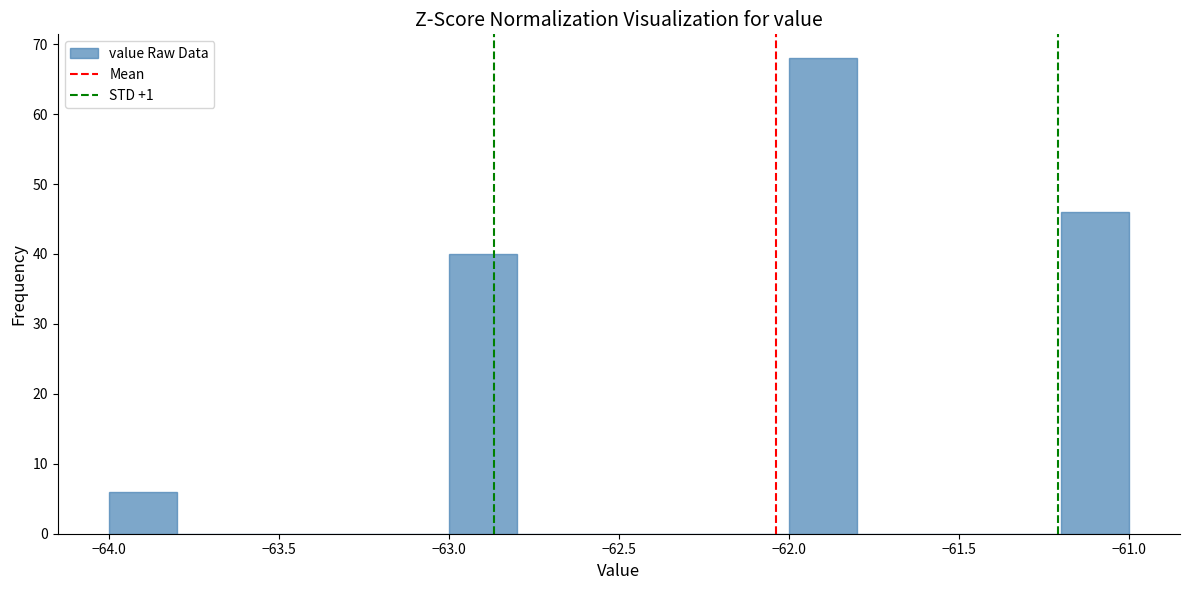

Reading left to right, transcribe this chart: for each bar, give the range it covers on the x-axis and its height. The values are not printed on the chart, so give them approximately, as read against the axis.

-64.0 to -63.8: 6
-63.8 to -63.6: 0
-63.6 to -63.4: 0
-63.4 to -63.2: 0
-63.2 to -63.0: 0
-63.0 to -62.8: 40
-62.8 to -62.6: 0
-62.6 to -62.4: 0
-62.4 to -62.2: 0
-62.2 to -62.0: 0
-62.0 to -61.8: 68
-61.8 to -61.6: 0
-61.6 to -61.4: 0
-61.4 to -61.2: 0
-61.2 to -61.0: 46